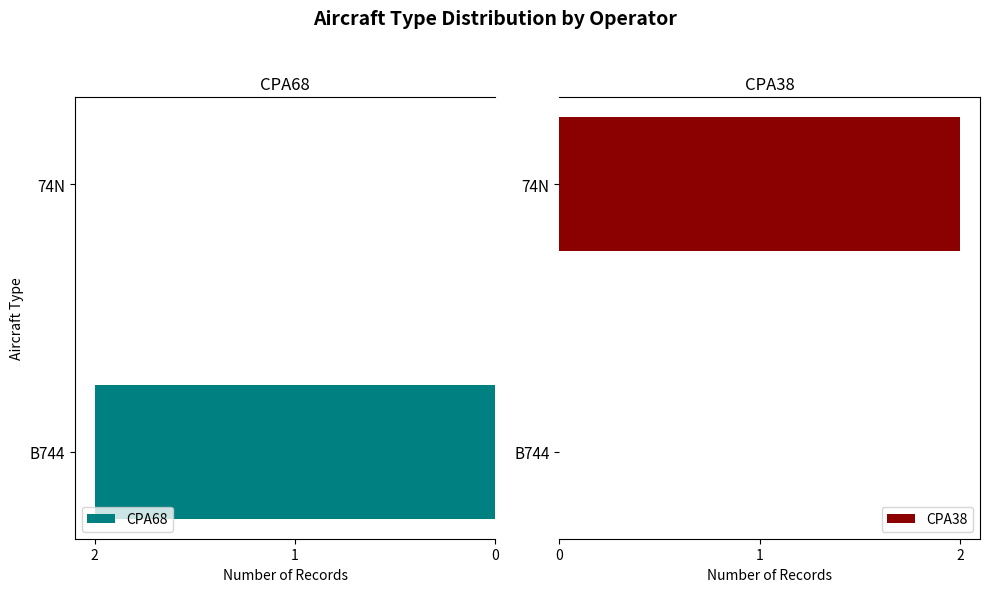

Reading right to left, transcribe all the data shown in this chart.

CPA68: 0	2
CPA38: 2	0